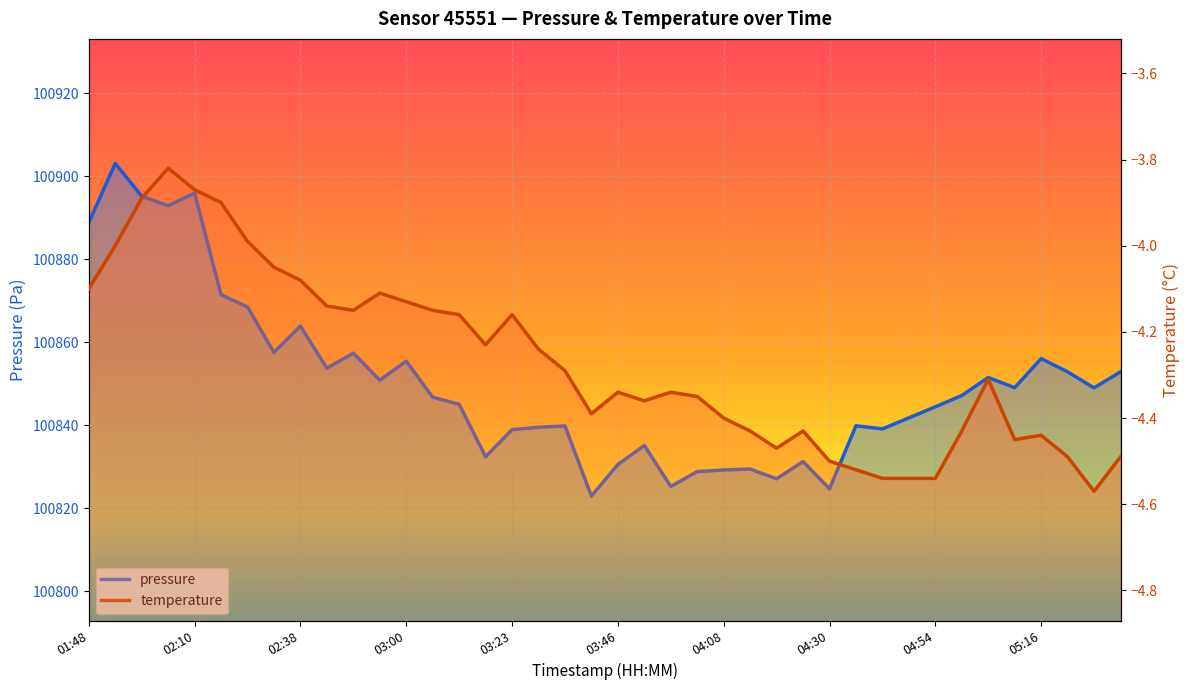

At which category is the sum across all series the highest?

01:54